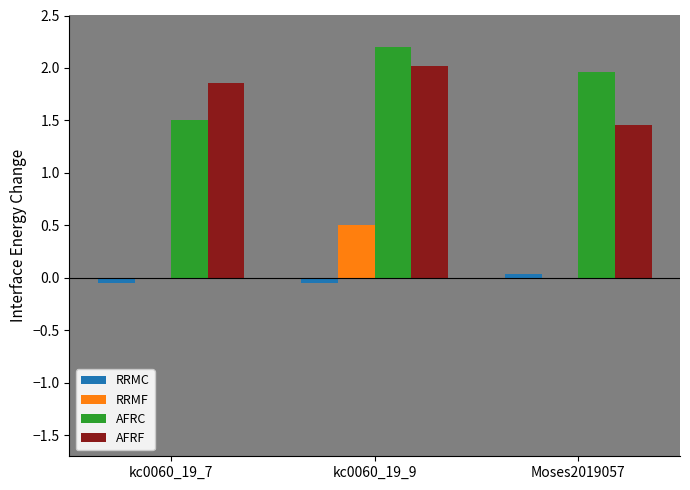

At which label is AFRF closest to 1?

Moses2019057